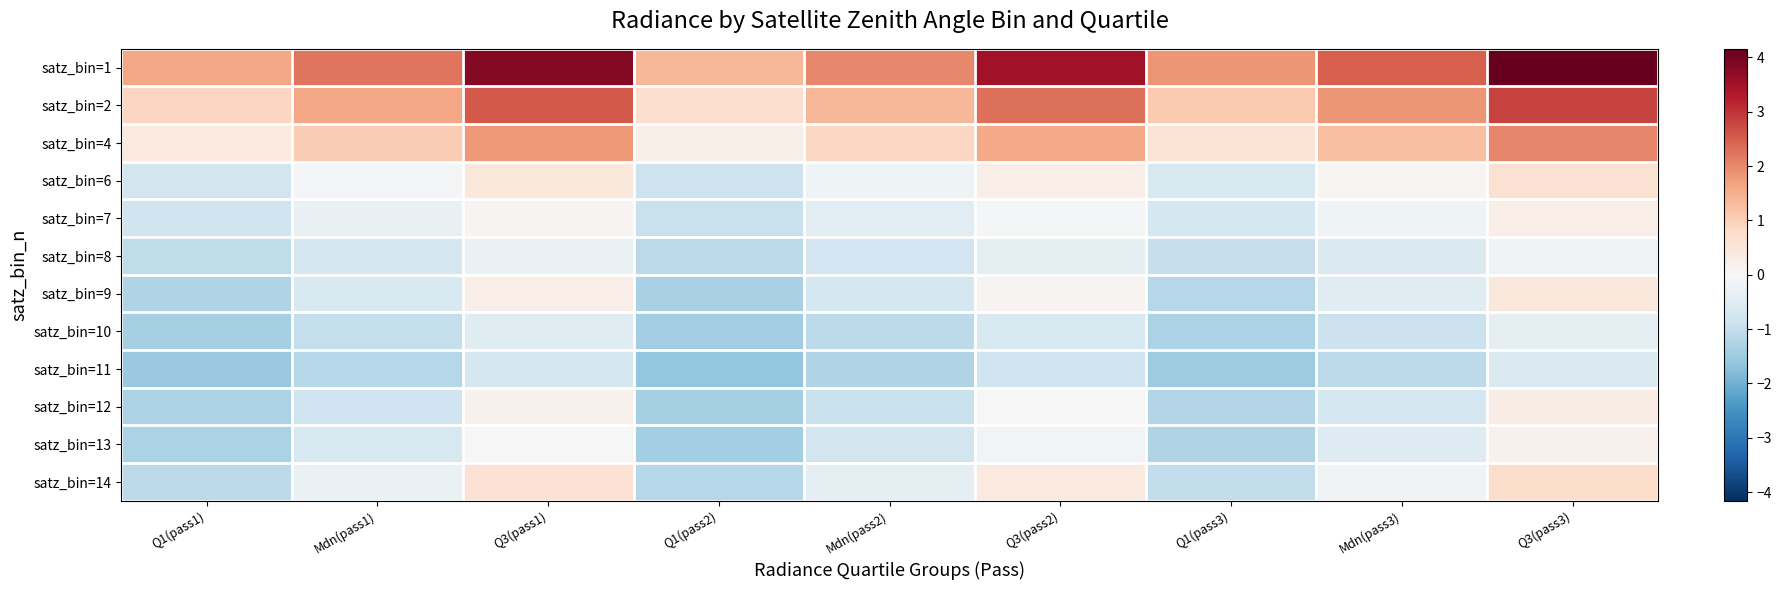

At how many categories does at least one series exceed 2?

5